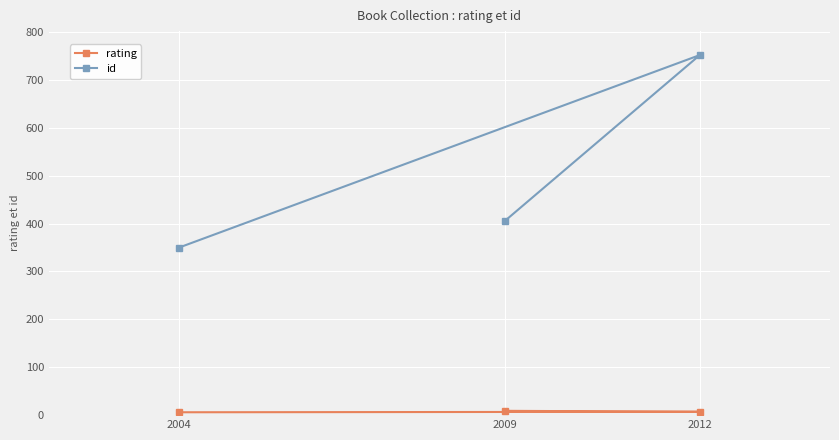

What are all the series names shown in the legend?

rating, id